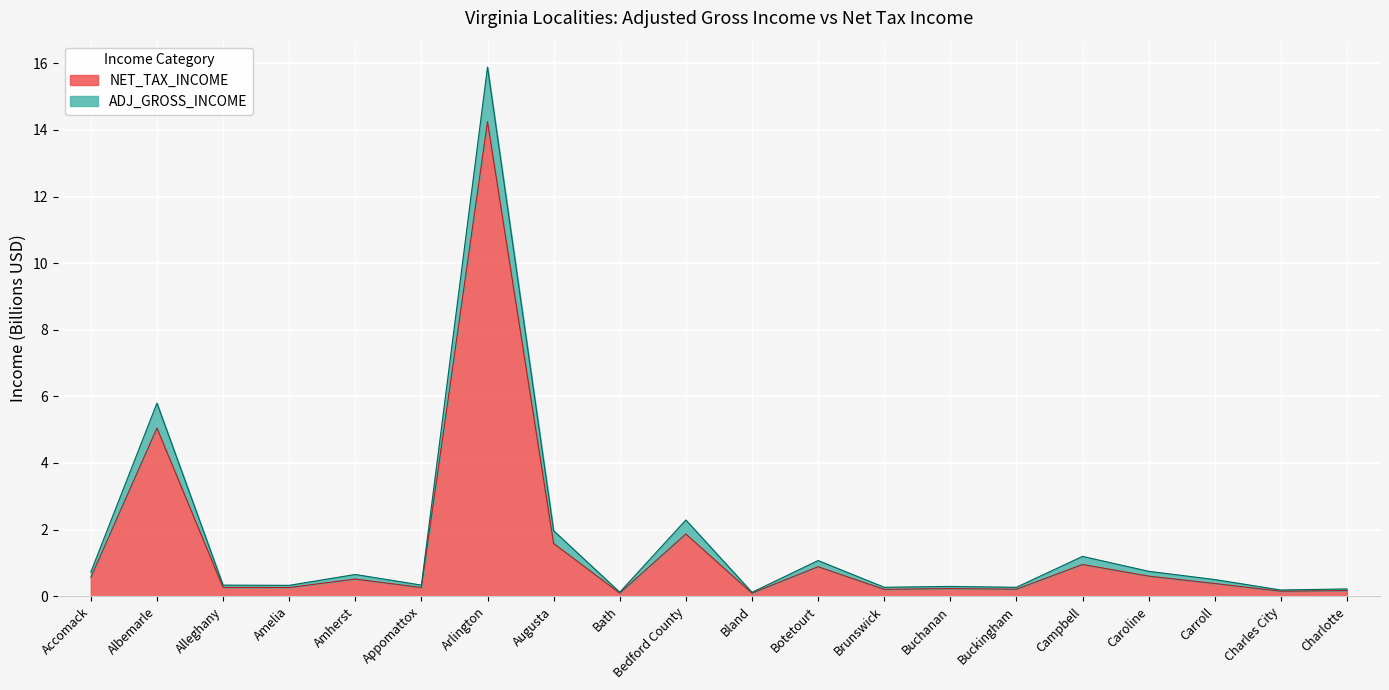

Rank the categories by NET_TAX_INCOME value from lowest to highest.

Bland, Bath, Charles City, Charlotte, Brunswick, Buckingham, Buchanan, Amelia, Appomattox, Alleghany, Carroll, Amherst, Accomack, Caroline, Botetourt, Campbell, Augusta, Bedford County, Albemarle, Arlington